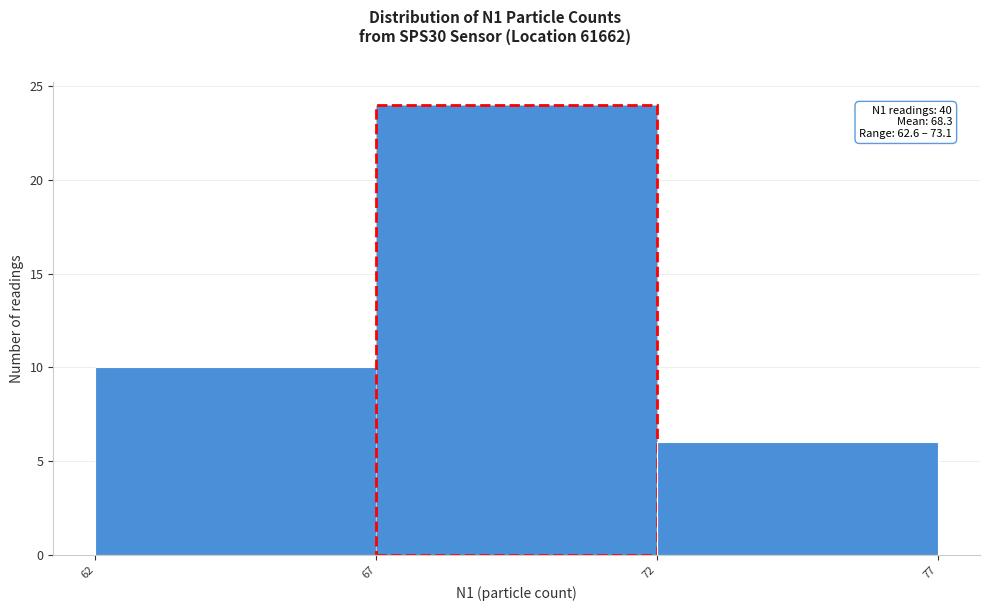

Reading left to right, list all the values displayed in this chart.

62=10	67=24	72=6